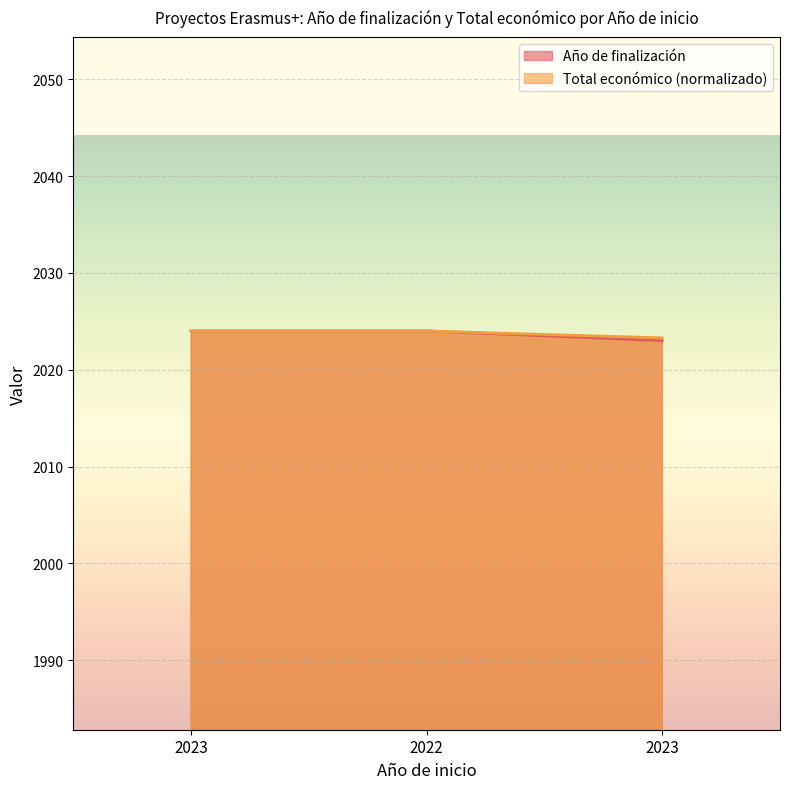

What is the label of the 1st point from the right?

2023